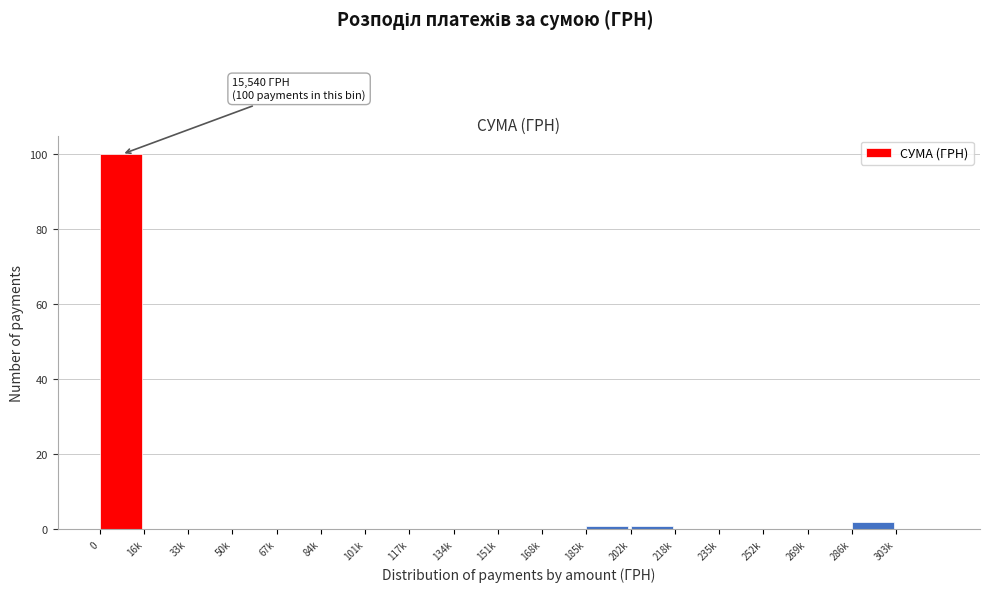

Reading right to left, extract all data points from this chart.

303k=0	286k=2	269k=0	252k=0	235k=0	218k=0	202k=1	185k=1	168k=0	151k=0	134k=0	117k=0	101k=0	84k=0	67k=0	50k=0	33k=0	16k=0	0=100